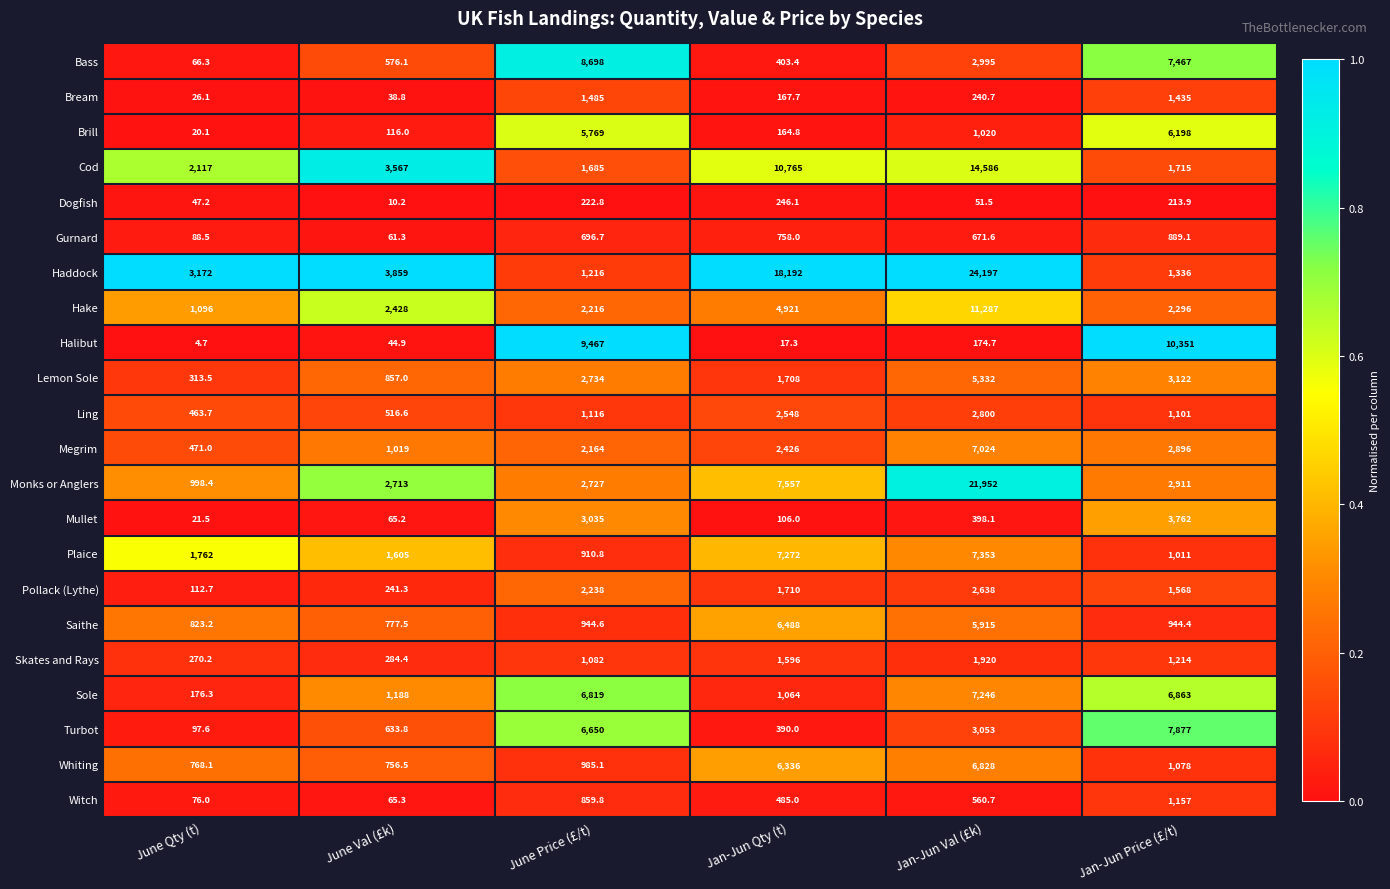

What is the average value of the Saithe series?

2648.8